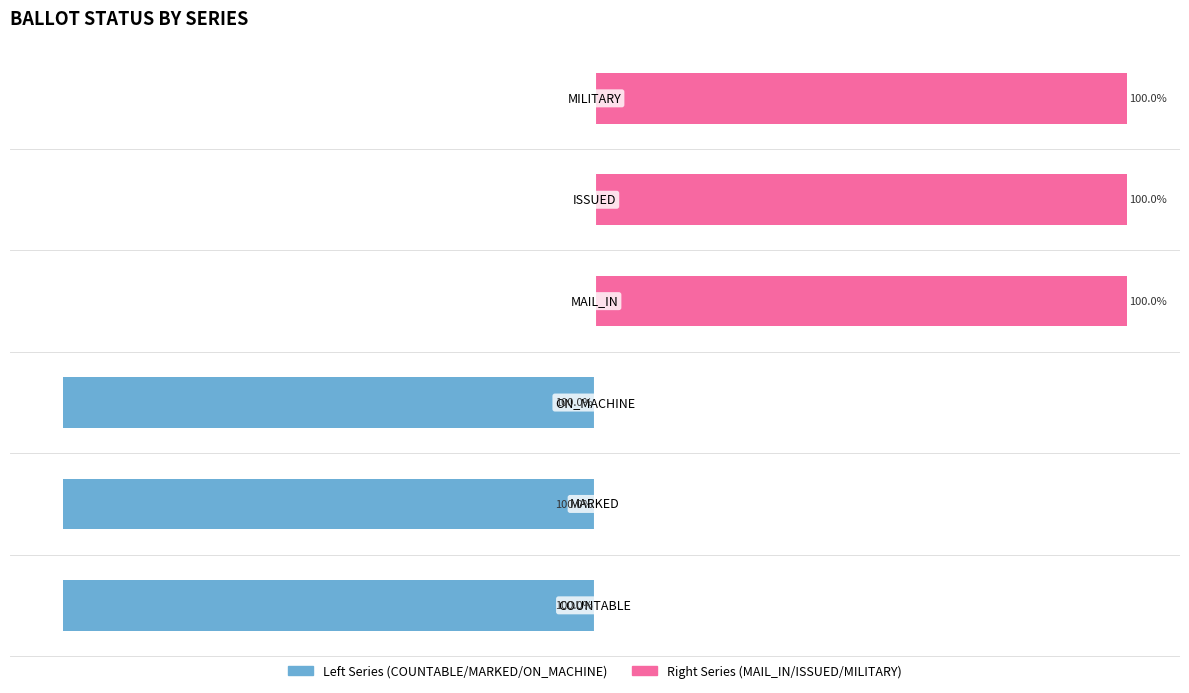

Reading right to left, list all the values displayed in this chart.

Left Series: 0	0	0	-100	-100	-100
Right Series: 100	100	100	0	0	0